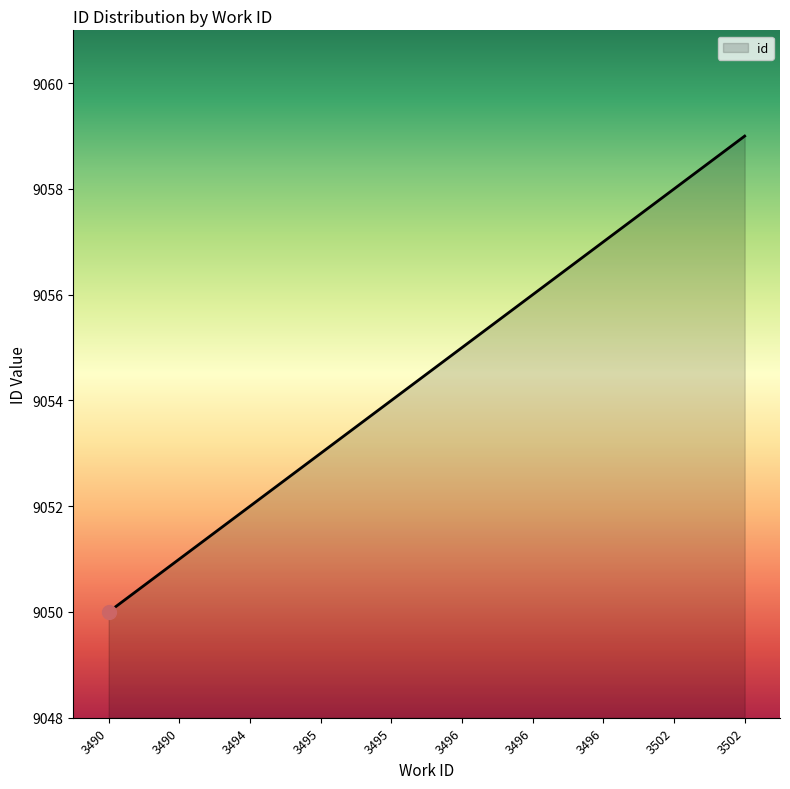

List the labels in order of value, largest first.

3502, 3502, 3496, 3496, 3496, 3495, 3495, 3494, 3490, 3490